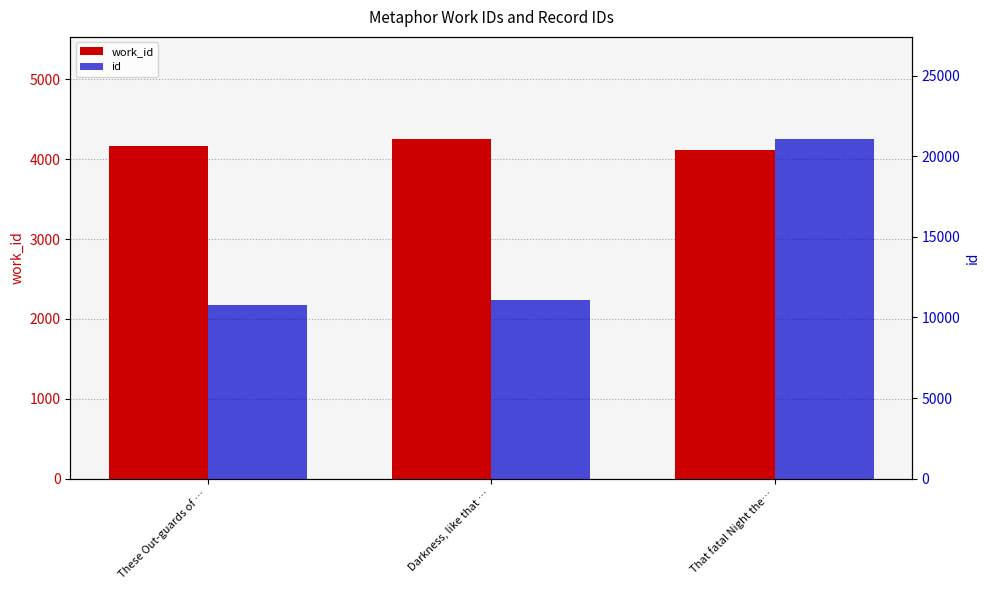

Reading right to left, list all the values displayed in this chart.

work_id: That fatal Night the…=4111	Darkness, like that …=4255	These Out-guards of …=4167
id: That fatal Night the…=21075	Darkness, like that …=11087	These Out-guards of …=10782